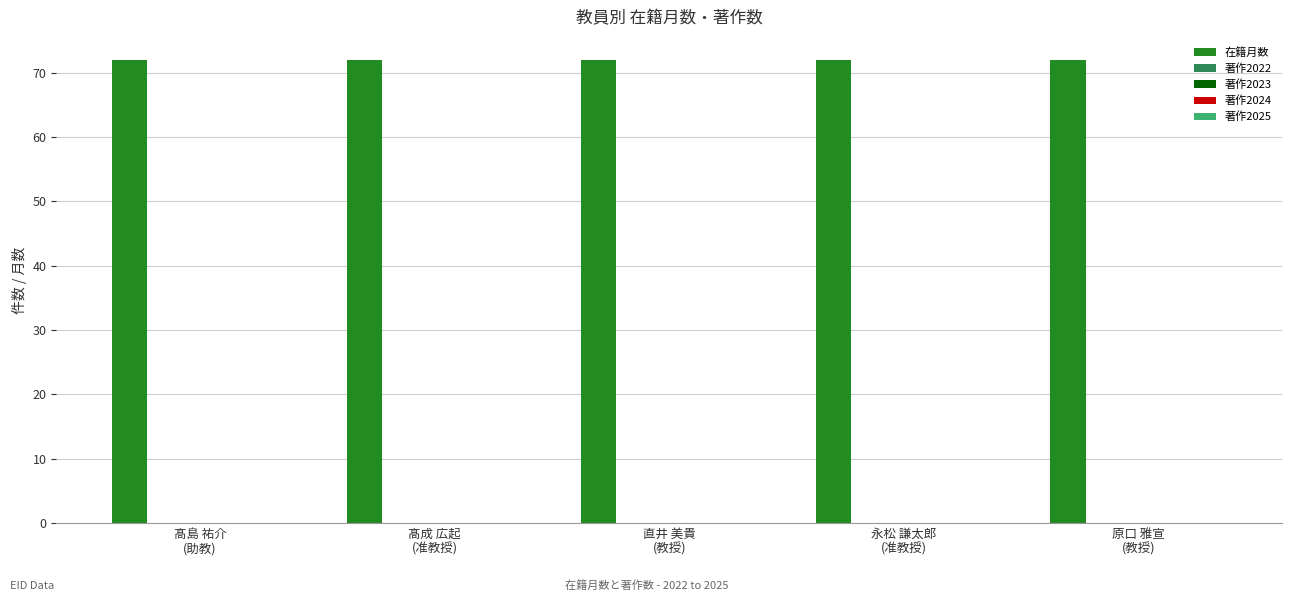

Which series has the largest range (max minus min)?

在籍月数